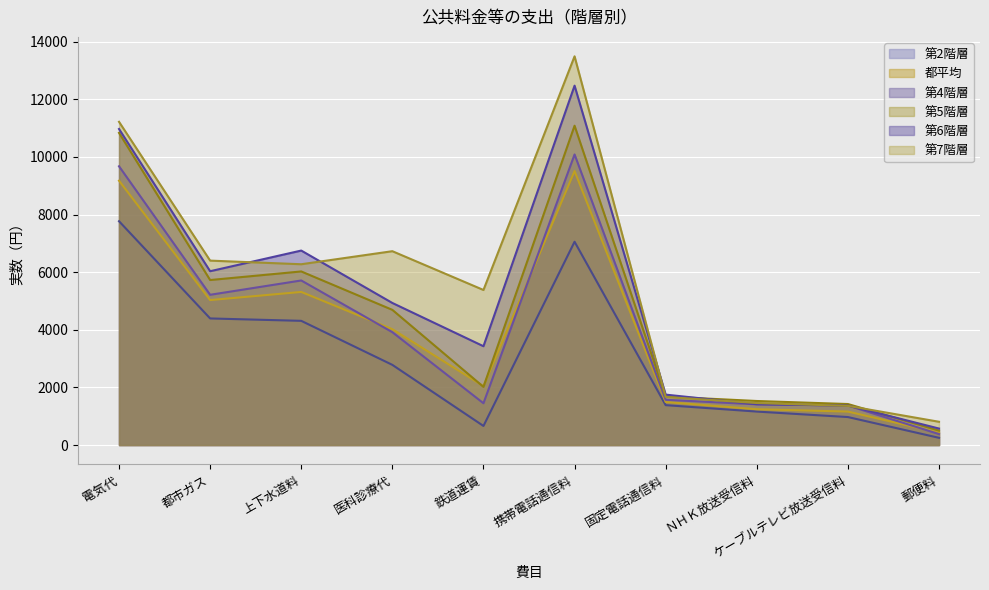

What is the difference between the second highest and second lowest values in the 第7階層 series?

9858